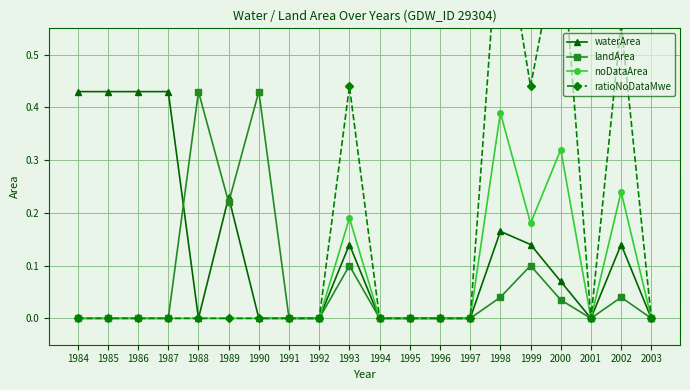

True or false: ratioNoDataMwe and noDataArea intersect in this chart.

False